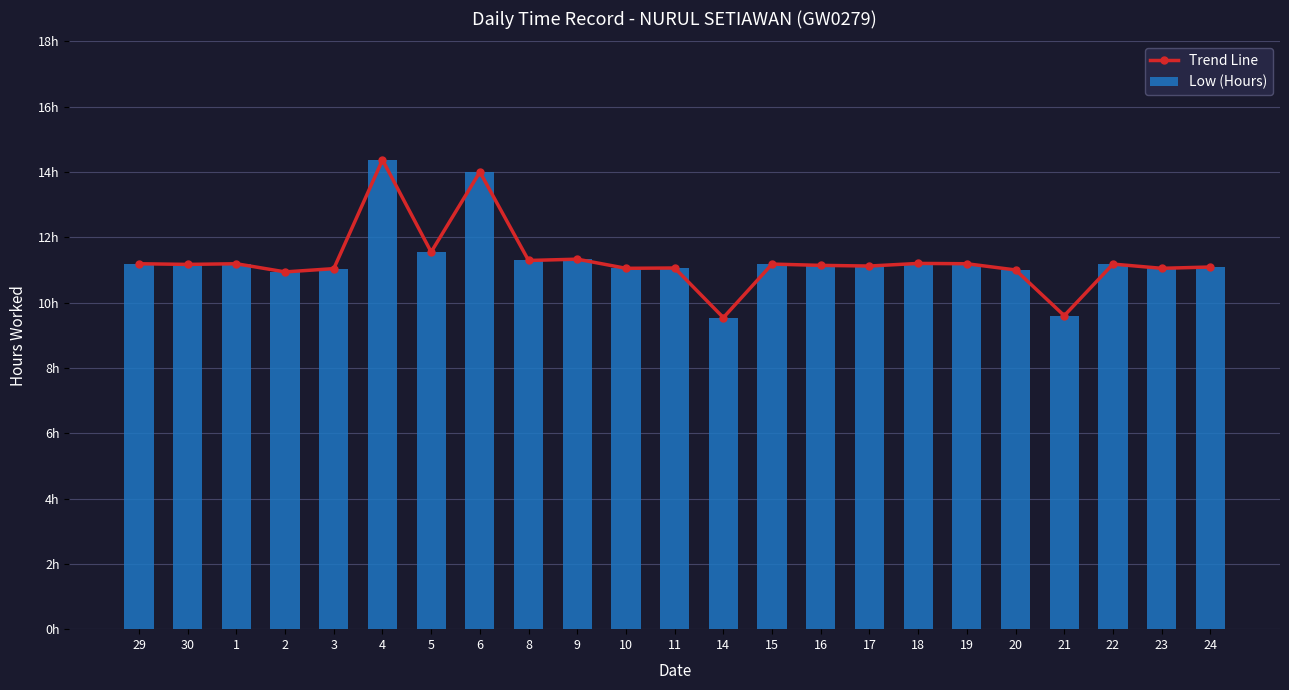

Reading left to right, transcribe all the data shown in this chart.

Trend Line: 29=11.2	30=11.2	1=11.2	2=10.9	3=11.0	4=14.4	5=11.6	6=14.0	8=11.3	9=11.3	10=11.1	11=11.1	14=9.5	15=11.2	16=11.1	17=11.1	18=11.2	19=11.2	20=11.0	21=9.6	22=11.2	23=11.1	24=11.1
Low (Hours): 29=11.2	30=11.2	1=11.2	2=10.9	3=11.0	4=14.4	5=11.6	6=14.0	8=11.3	9=11.3	10=11.1	11=11.1	14=9.5	15=11.2	16=11.1	17=11.1	18=11.2	19=11.2	20=11.0	21=9.6	22=11.2	23=11.1	24=11.1